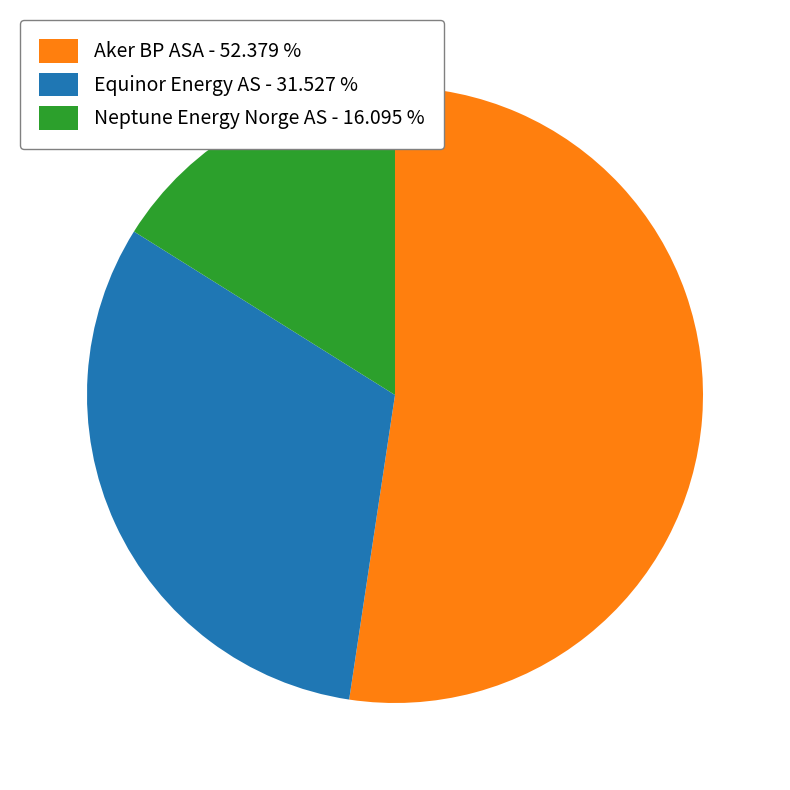

Does any single category account for the majority?

Yes